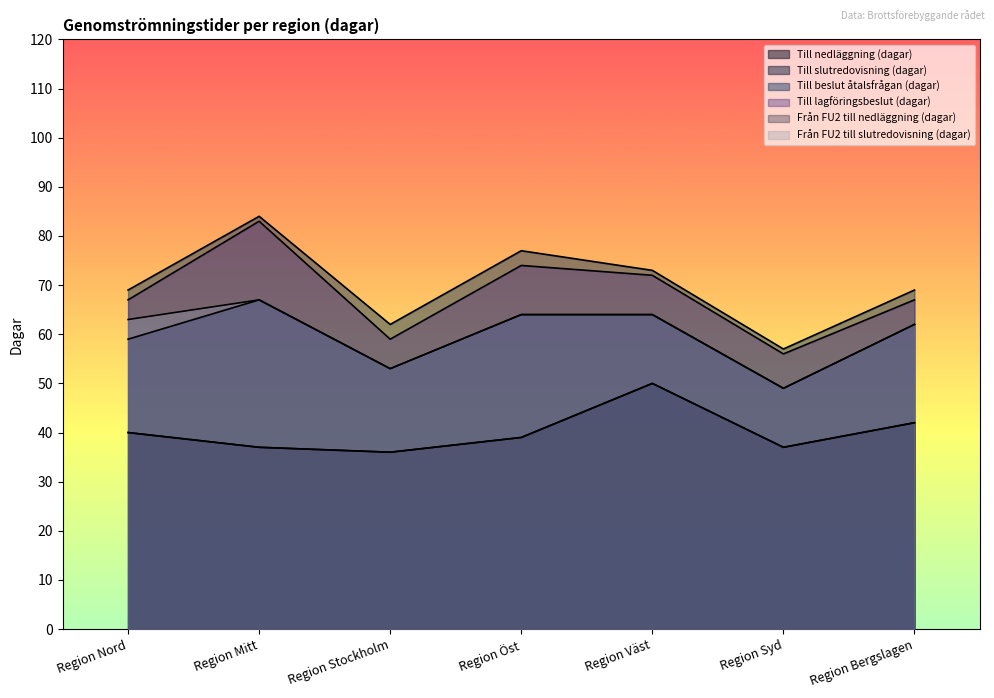

Which has a higher value, Region Väst or Region Bergslagen?

Region Väst